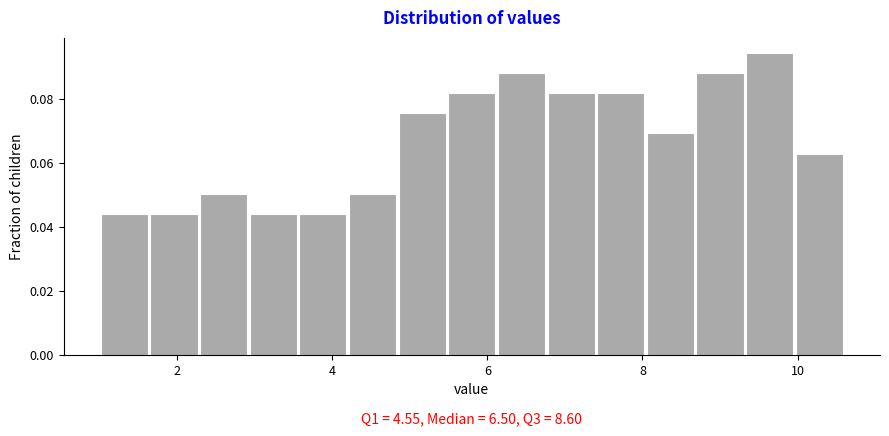

Read against the x-axis, roughly where is the centre of the tallest bar?

9.6